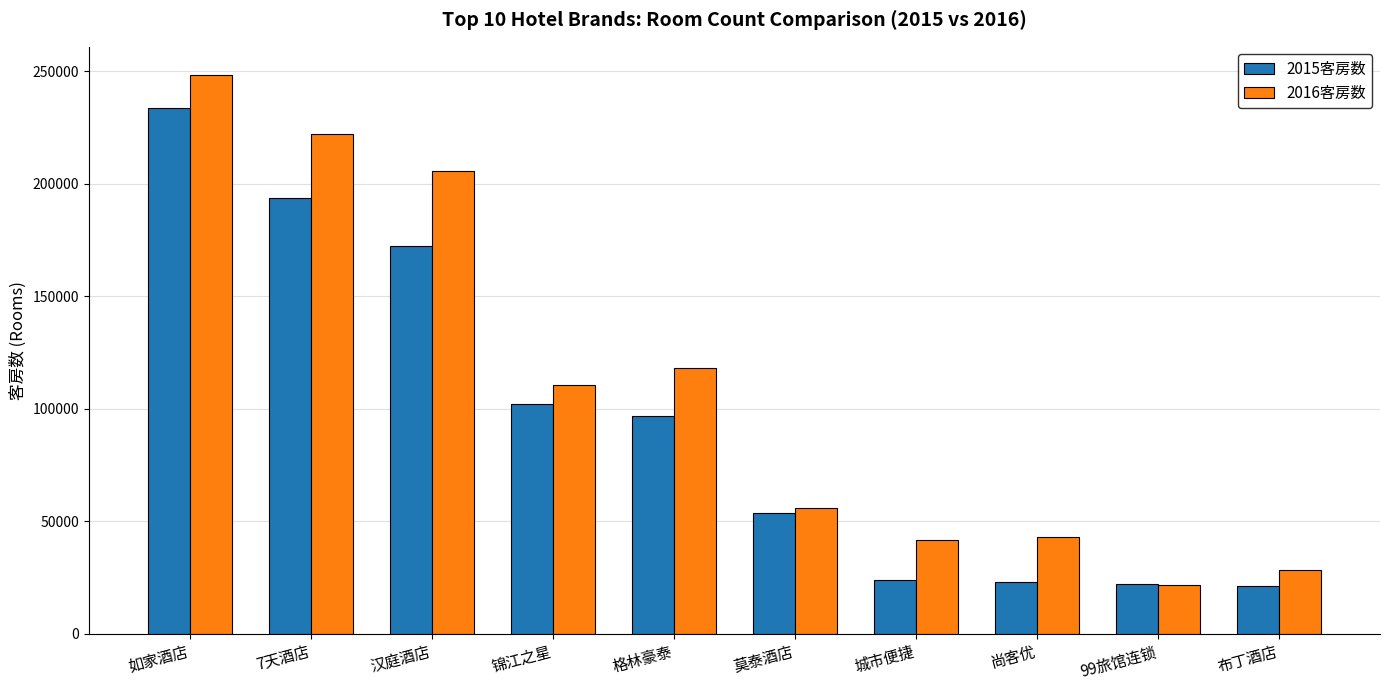

What is the difference between the highest and lowest values at 尚客优?

20010